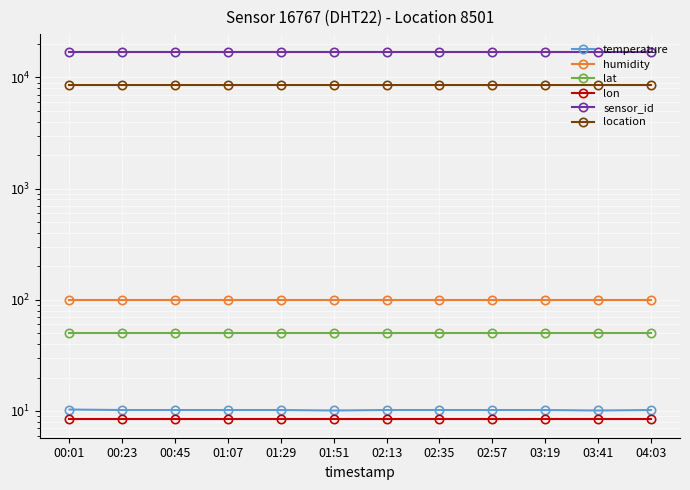

What is the sum of all lat values?

599.1